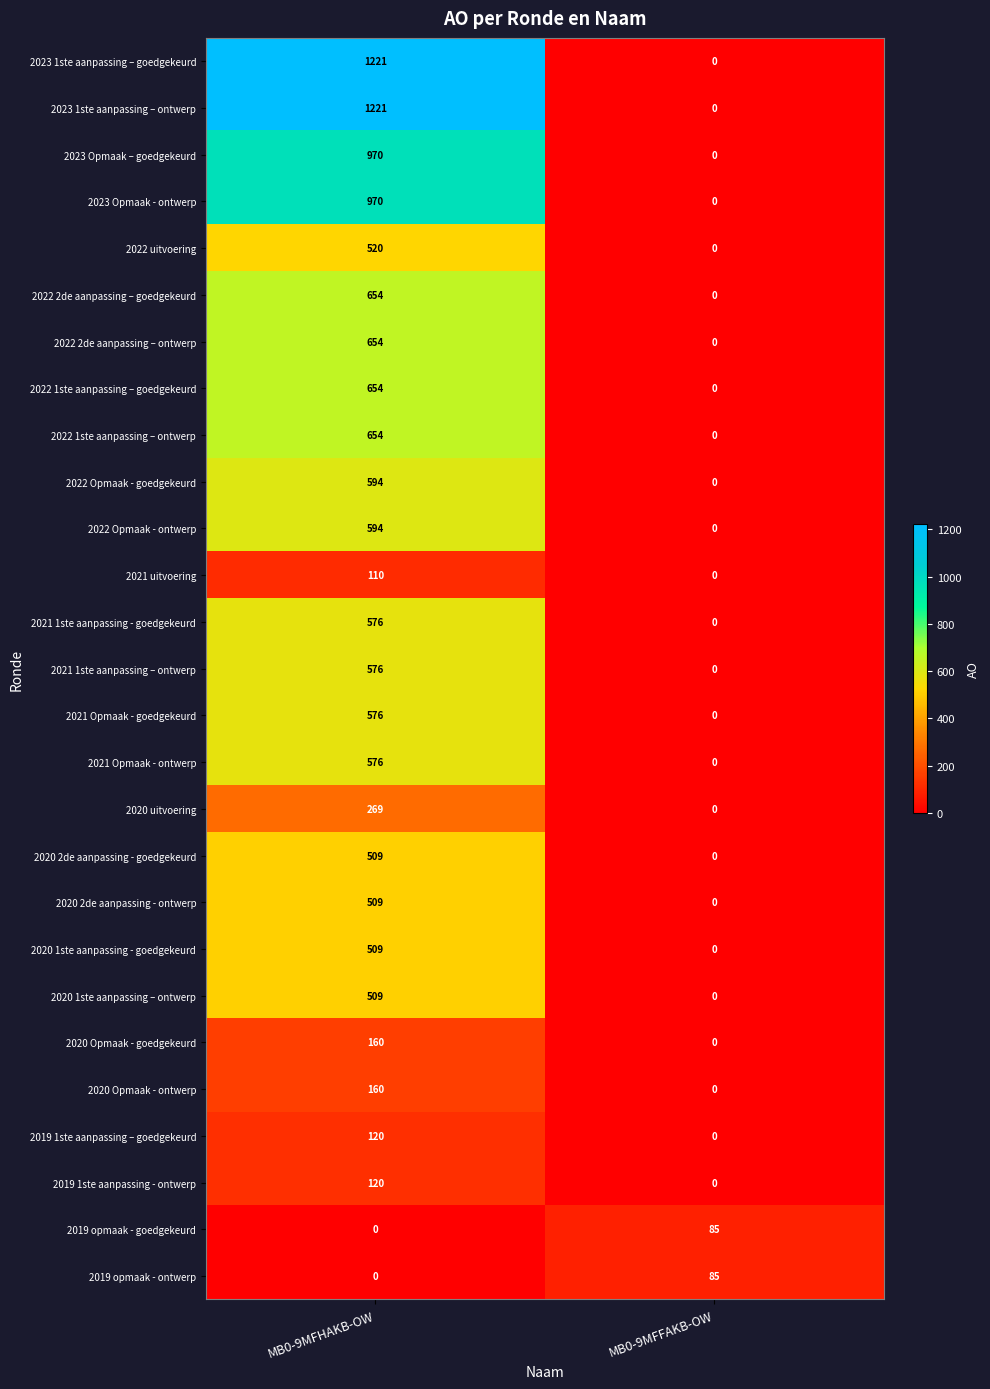

Count the number of data series in this chart.

27